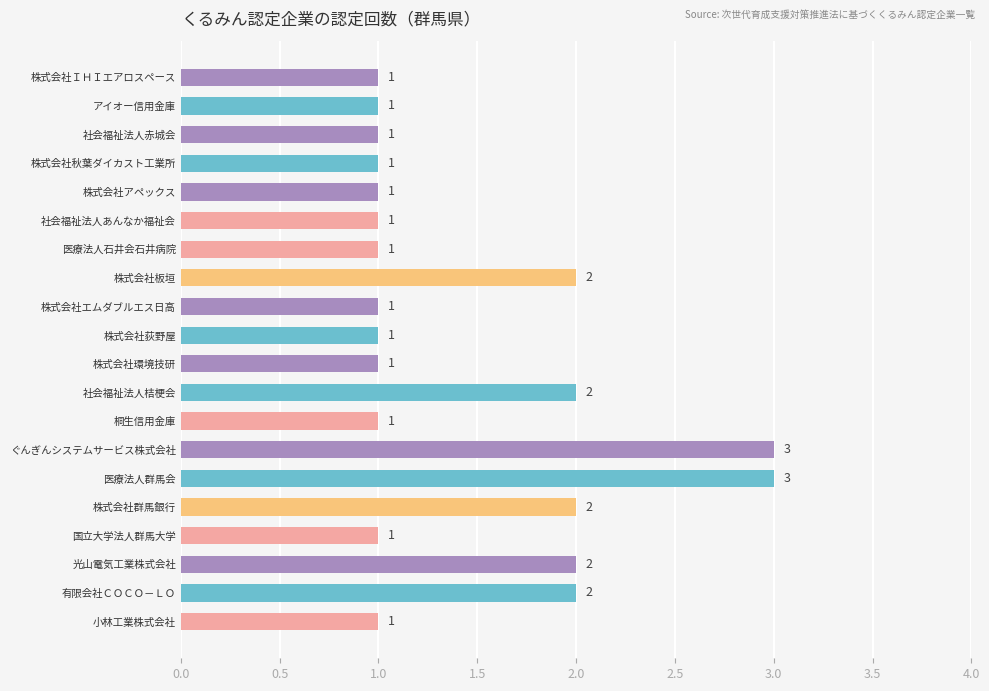

What is the minimum value shown in the chart?

1